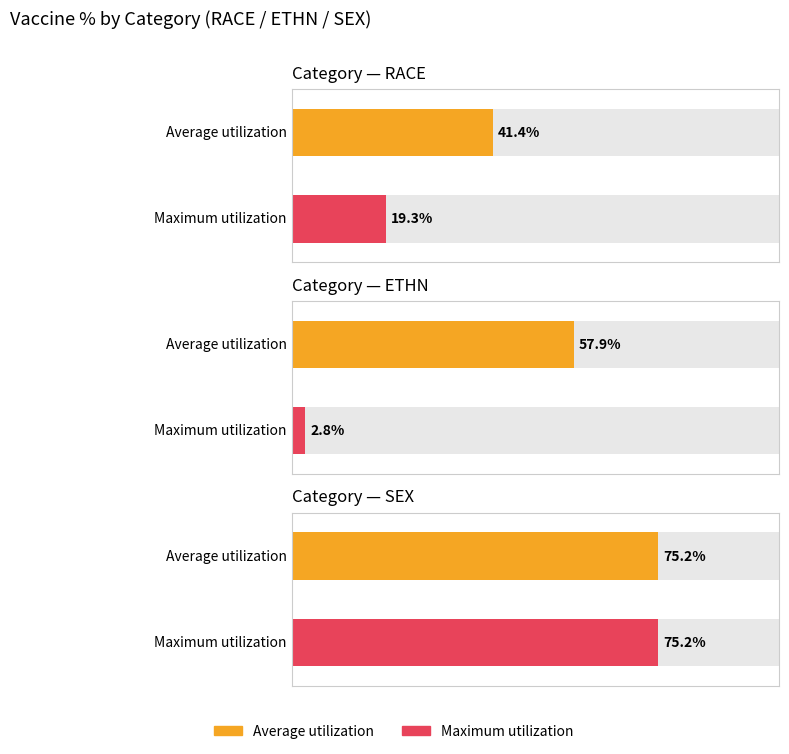

What is the greatest value displayed?

75.2